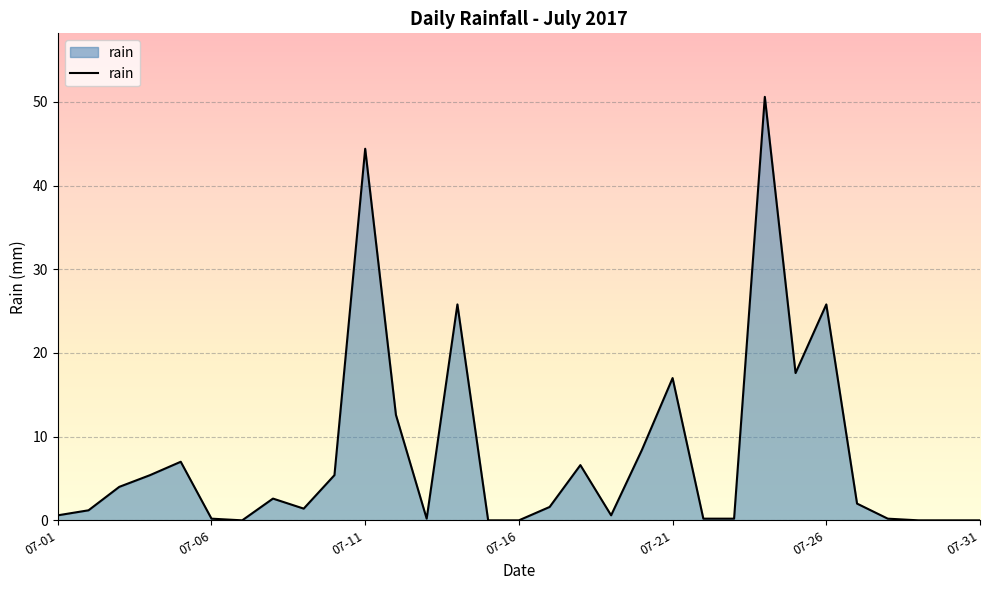

What is the maximum value shown in the chart?

50.6